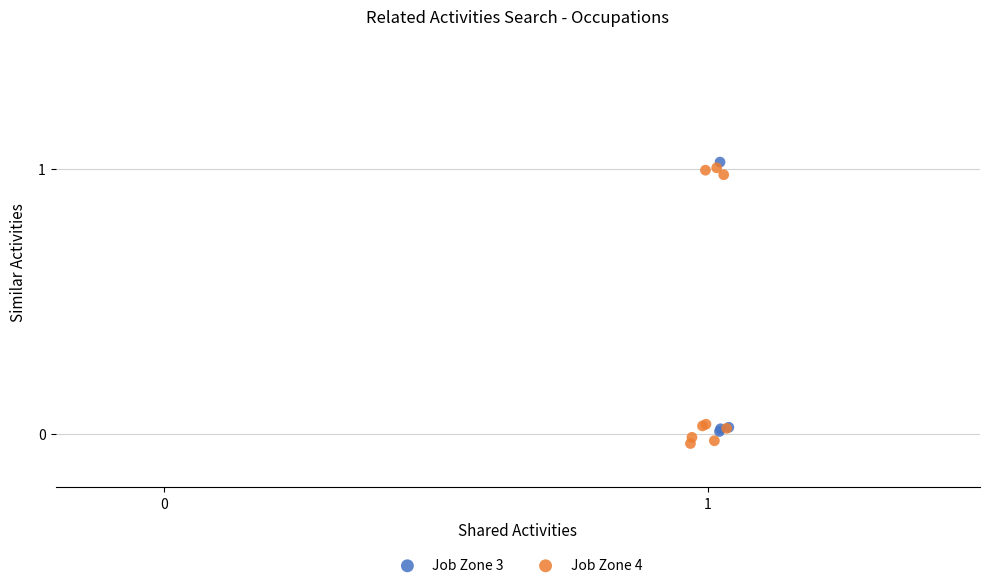

Which series reaches the maximum Y coordinate?

Job Zone 3